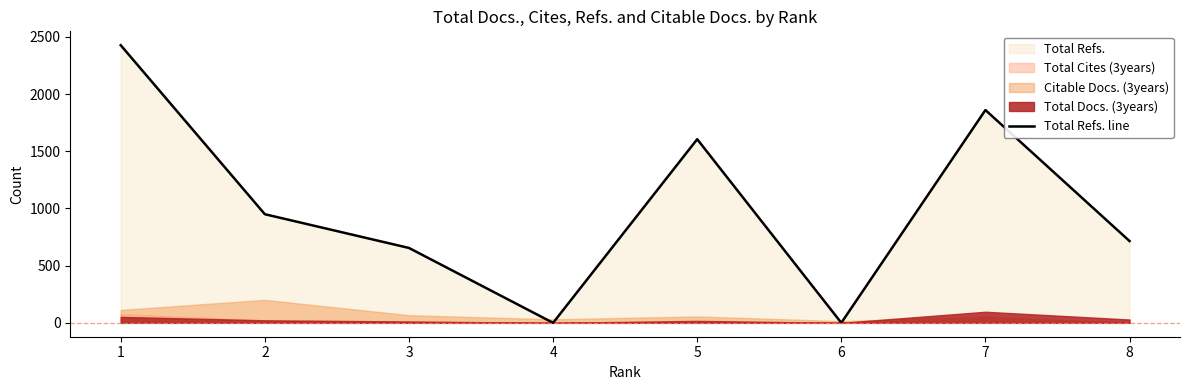

What is the ratio of the value at 5 to the value at 1?

0.7